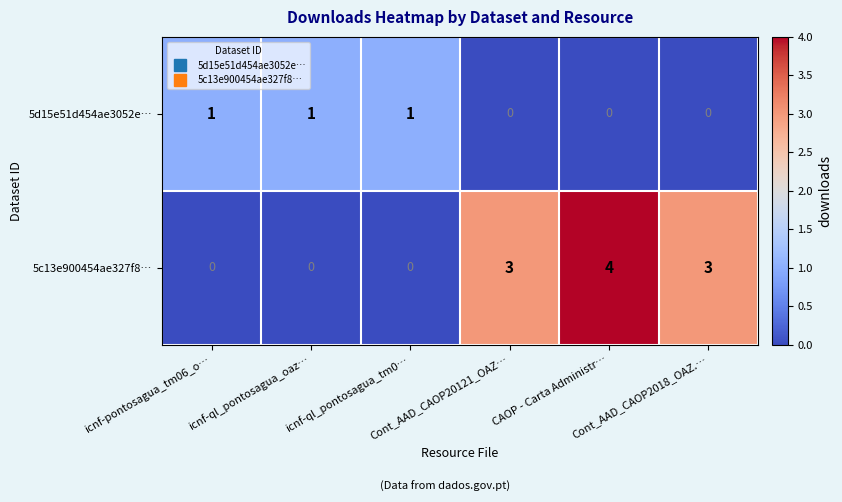

How many 5c13e900454ae327f8… values are between 0 and 3?

5